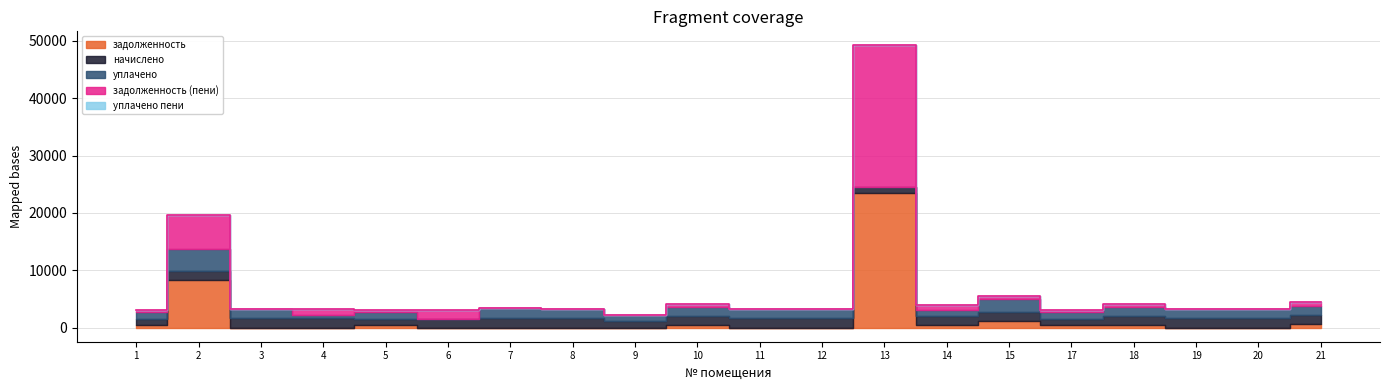

Between 10 and 14, which series saw the biggest shift?

уплачено